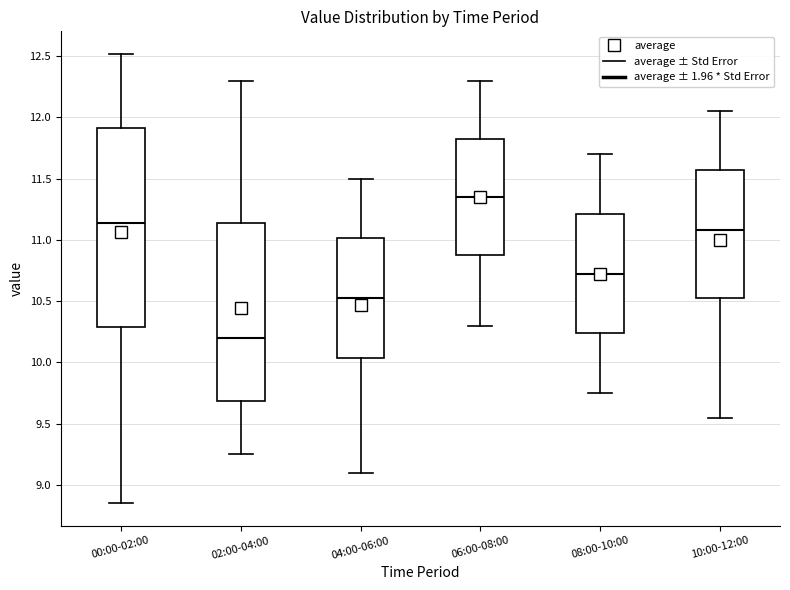

Which box has the lowest median line?

02:00-04:00